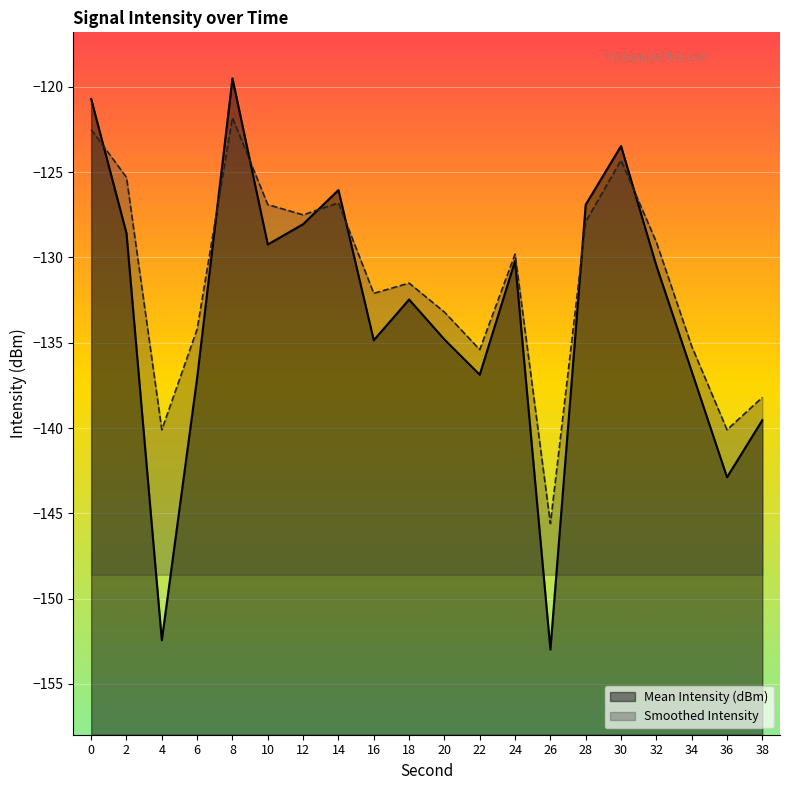

Between 6 and 20, which series saw the biggest shift?

Mean Intensity (dBm)